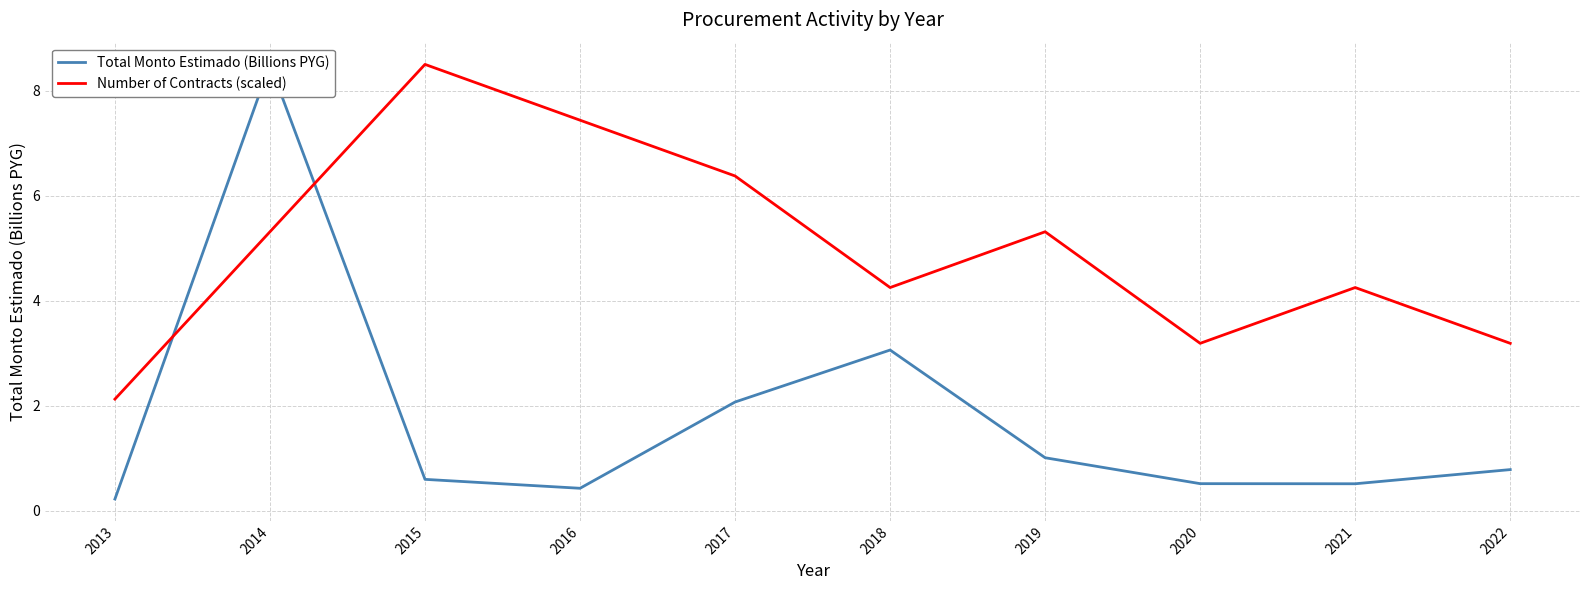

Count the number of categories in the chart.

10